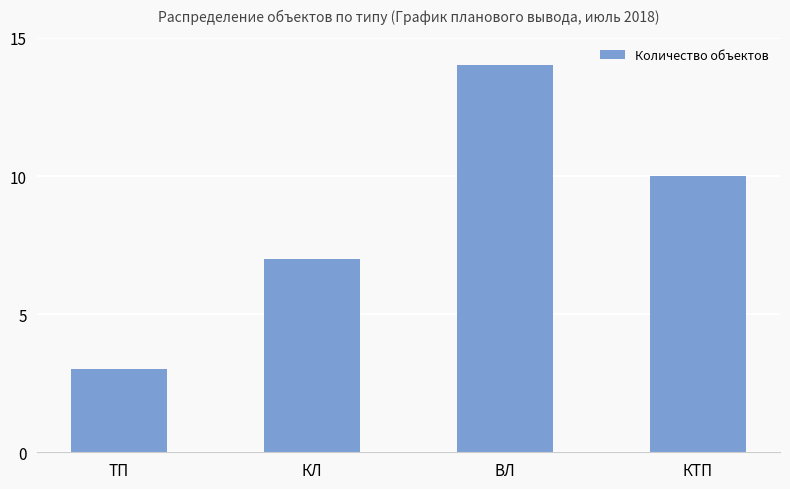

Rank the categories by value from lowest to highest.

ТП, КЛ, КТП, ВЛ